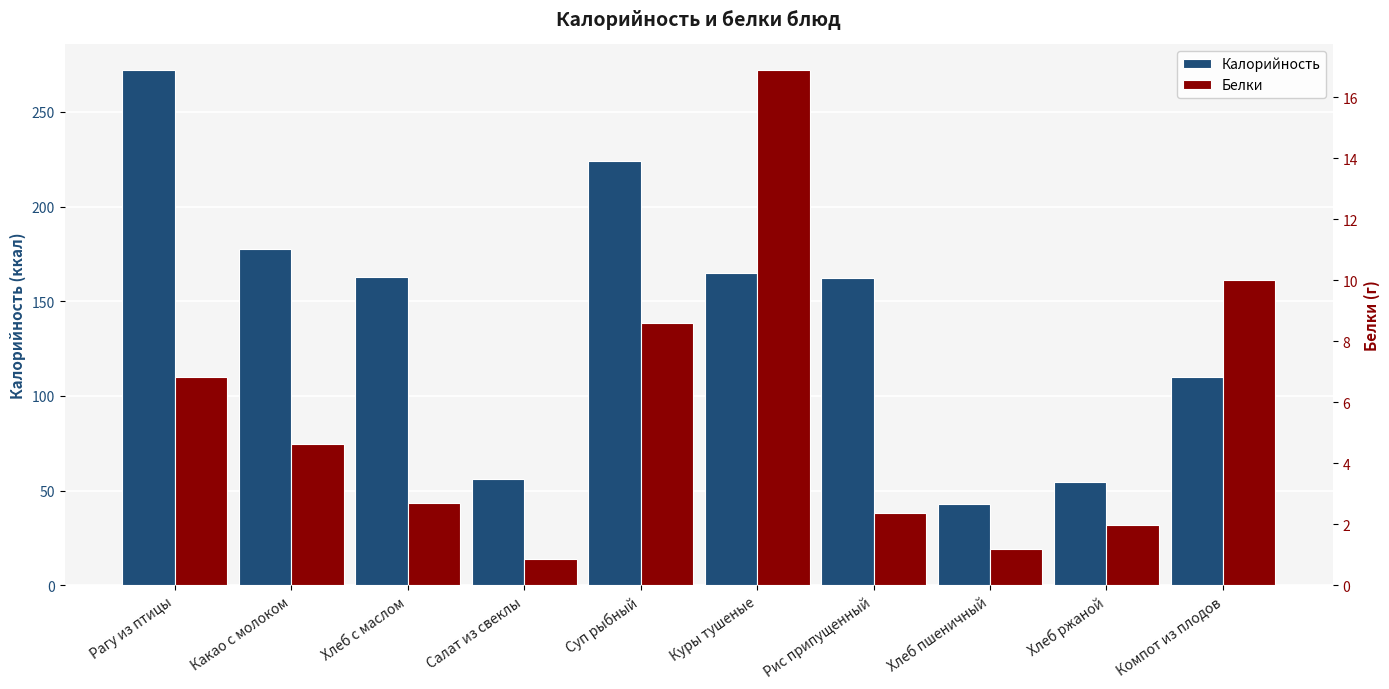

Reading left to right, extract all data points from this chart.

Калорийность: 272.0	177.6	163.0	56.3	223.8	165.0	162.3	42.9	54.3	110.0
Белки: 6.8	4.6	2.7	0.8	8.6	16.9	2.4	1.2	2.0	10.0